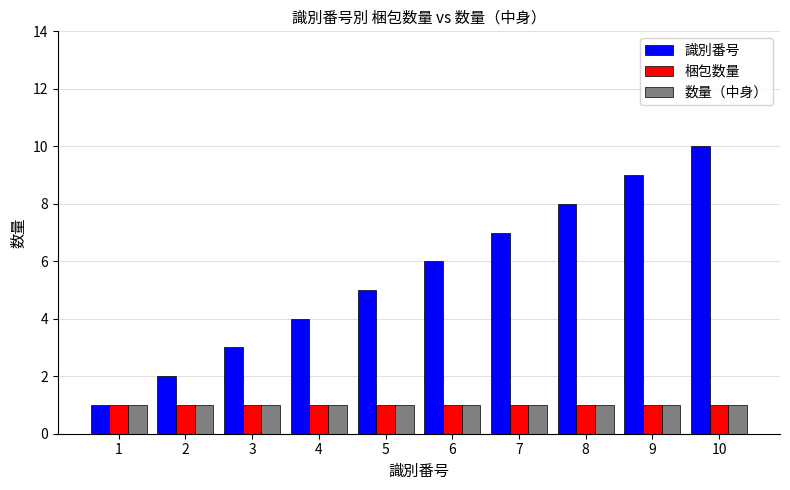

How many bars are there in each group?

3